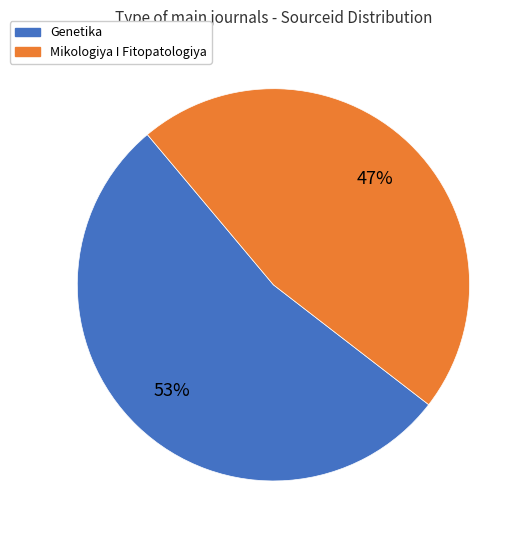

Which slice is the smallest?

Mikologiya I Fitopatologiya